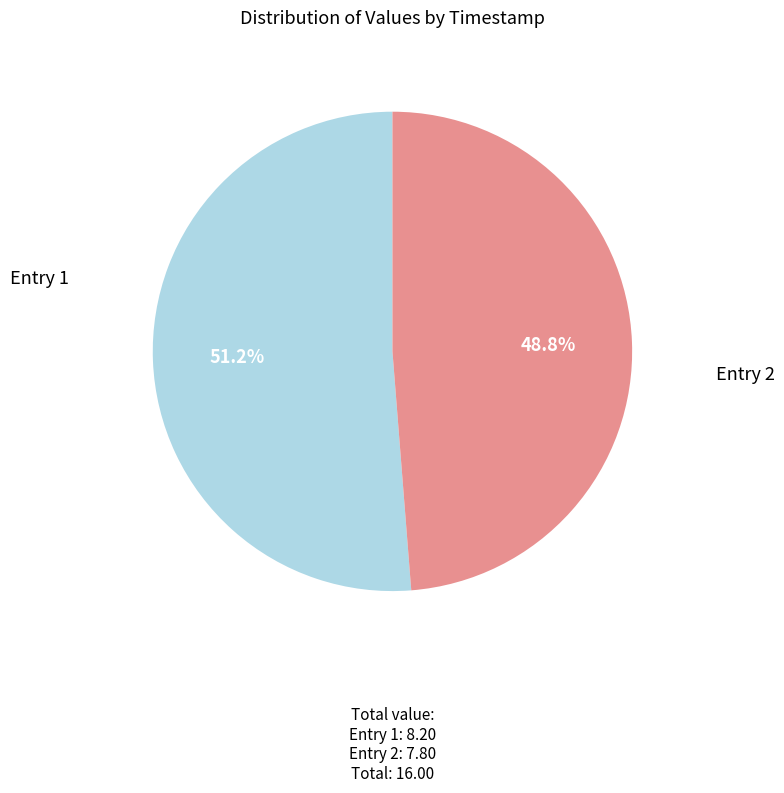

Rank the categories by value from lowest to highest.

Entry 2, Entry 1